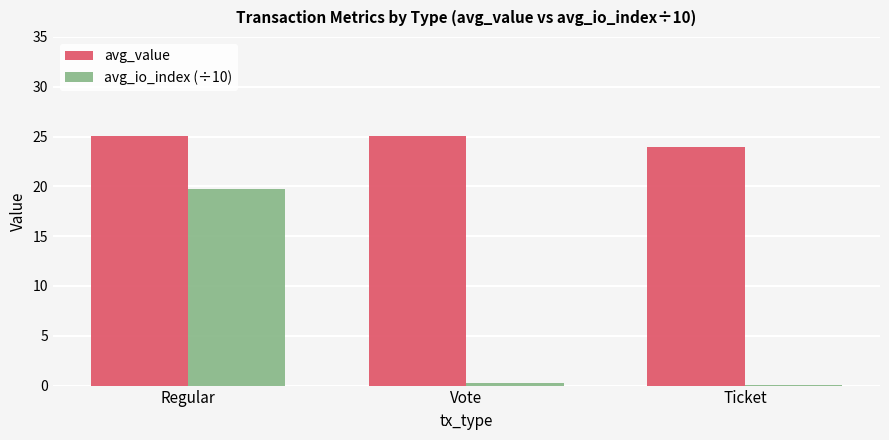

What is the total value across all series at Ticket?

24.1